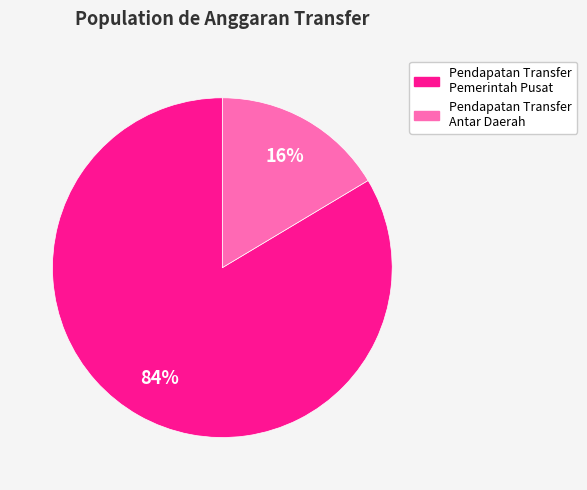

Approximately how many times larger is the value at Pendapatan Transfer Antar Daerah compared to Pendapatan Transfer Pemerintah Pusat?

0.2